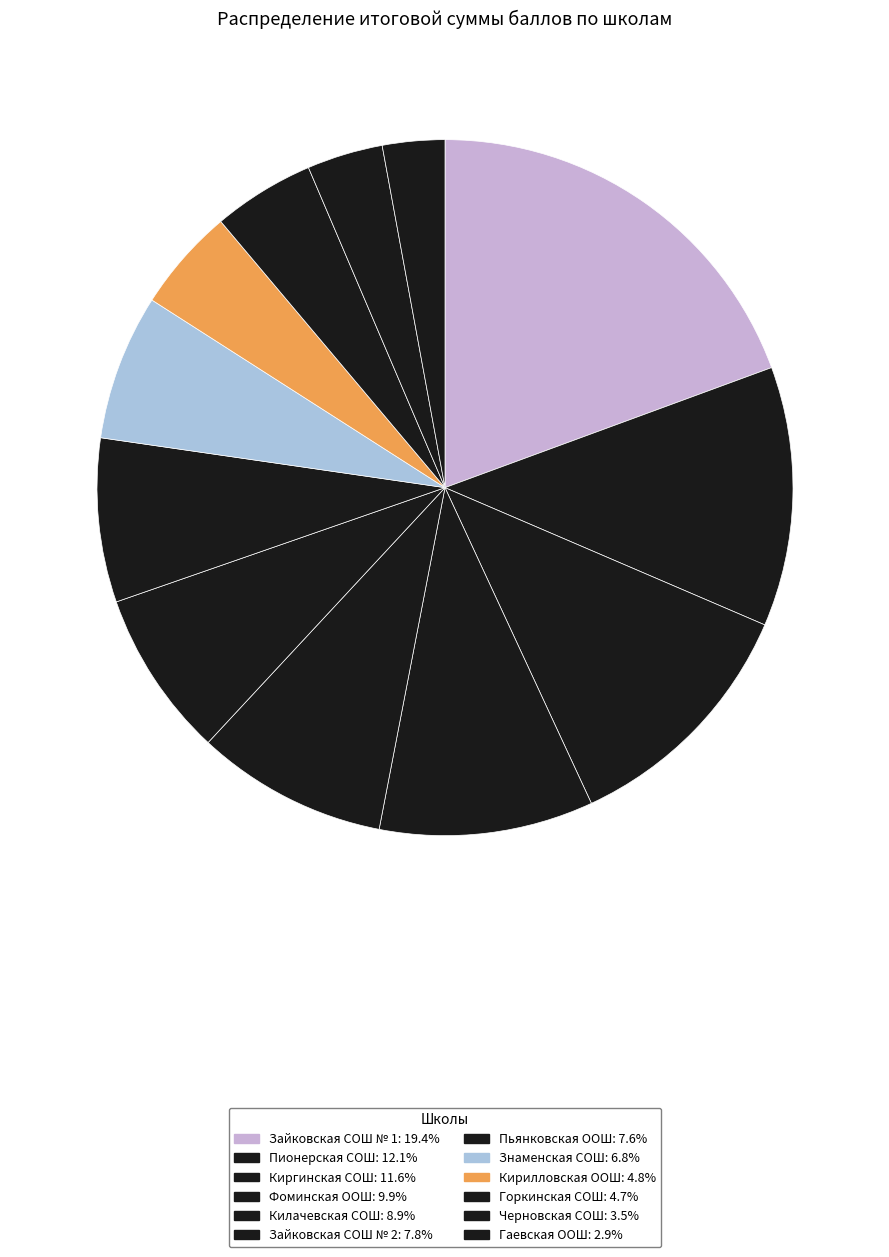

Count the number of slices in the pie.

12